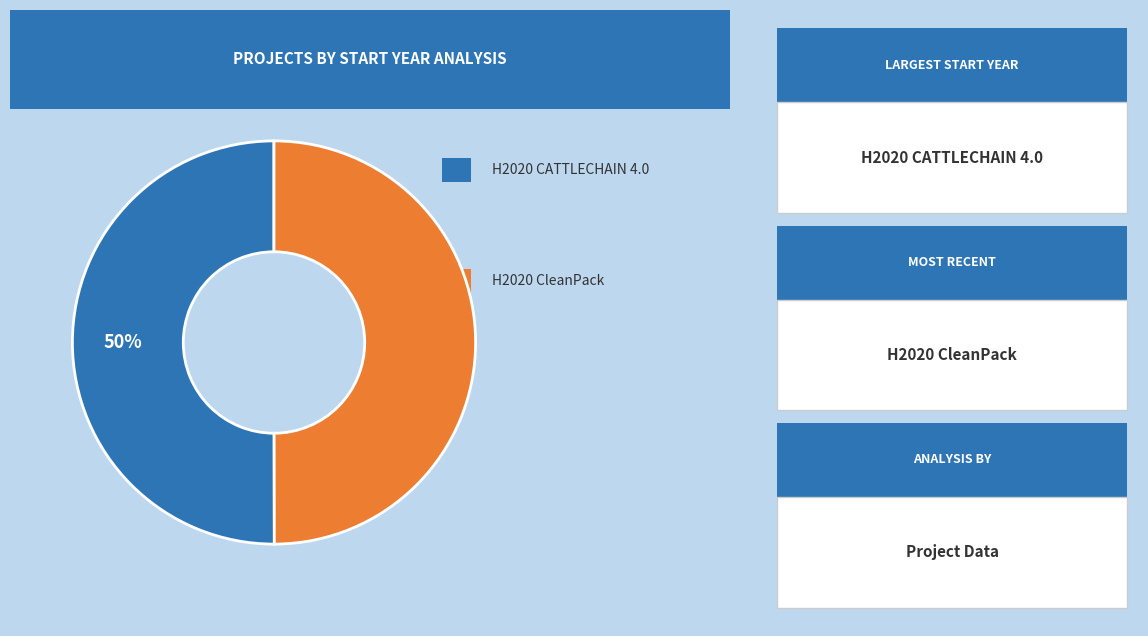

To the nearest percent, what is the average slice percentage?

50%